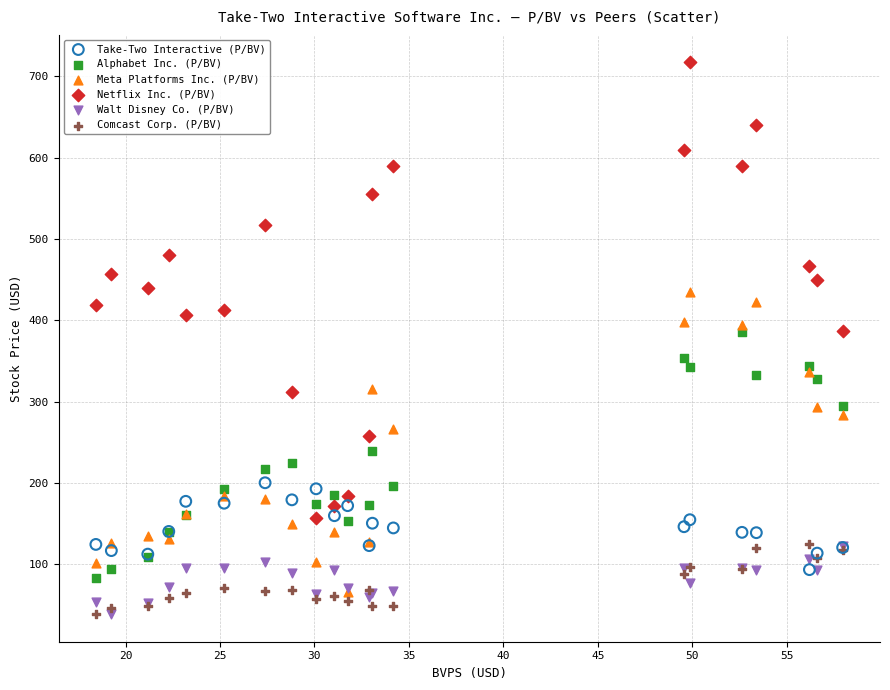

What are all the series names shown in the legend?

Take-Two Interactive (P/BV), Alphabet Inc. (P/BV), Meta Platforms Inc. (P/BV), Netflix Inc. (P/BV), Walt Disney Co. (P/BV), Comcast Corp. (P/BV)